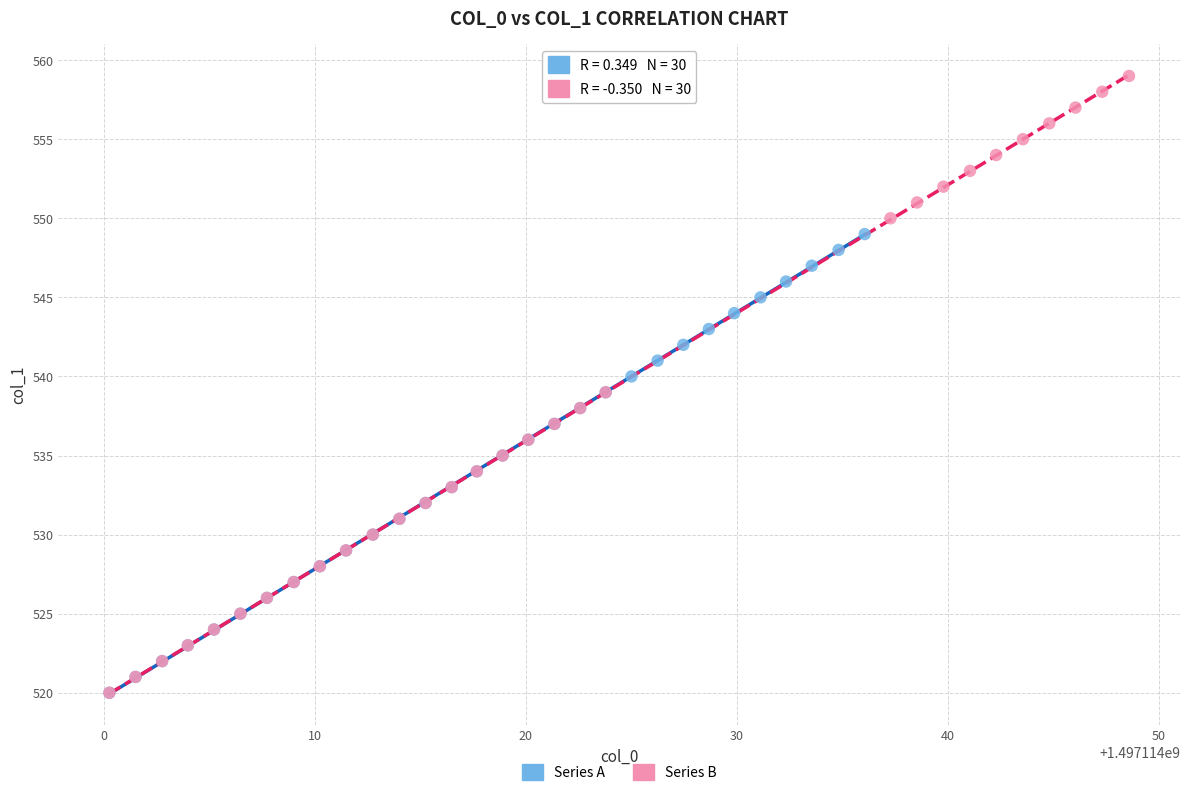

Which series reaches the maximum Y coordinate?

Series B